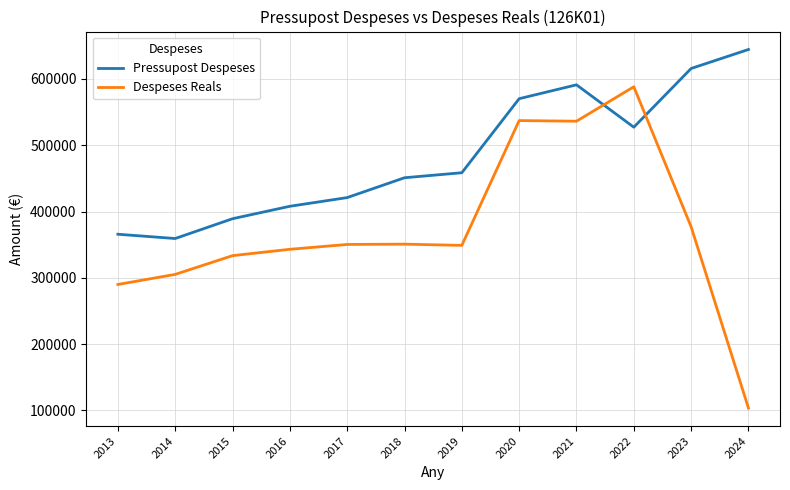

Where is the first local maximum for Pressupost Despeses?

2021